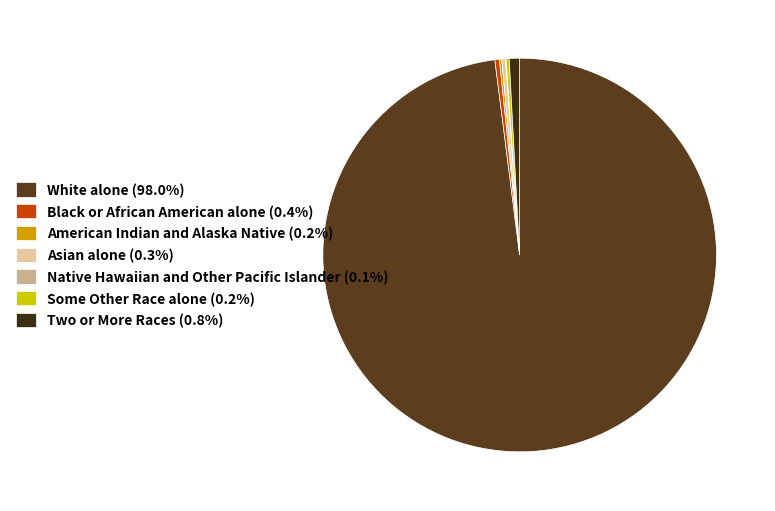

How many segments does this pie chart have?

7